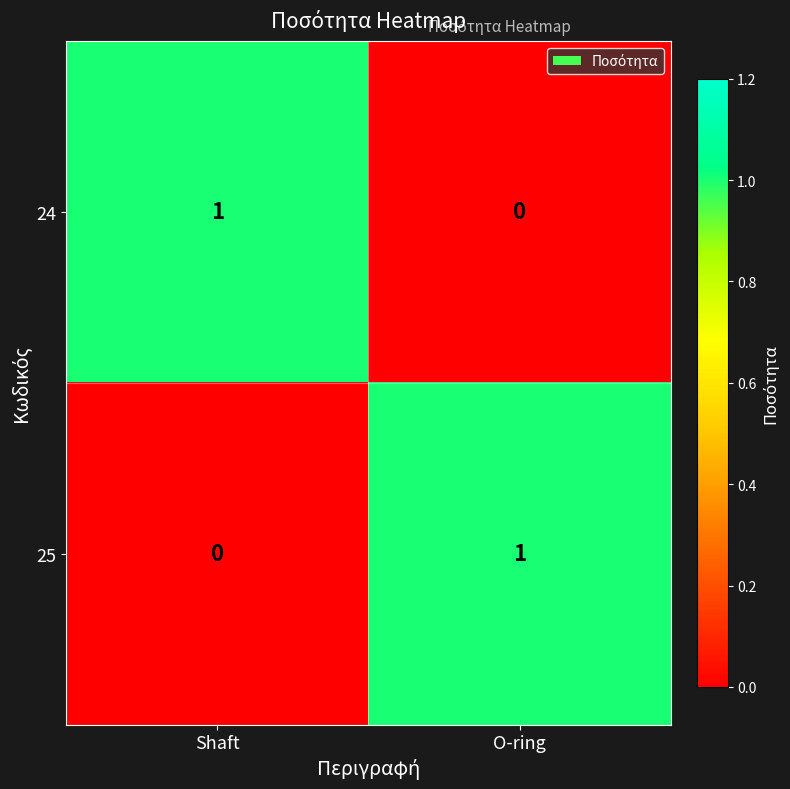

The value of 24 at Shaft is 1. True or false?

True